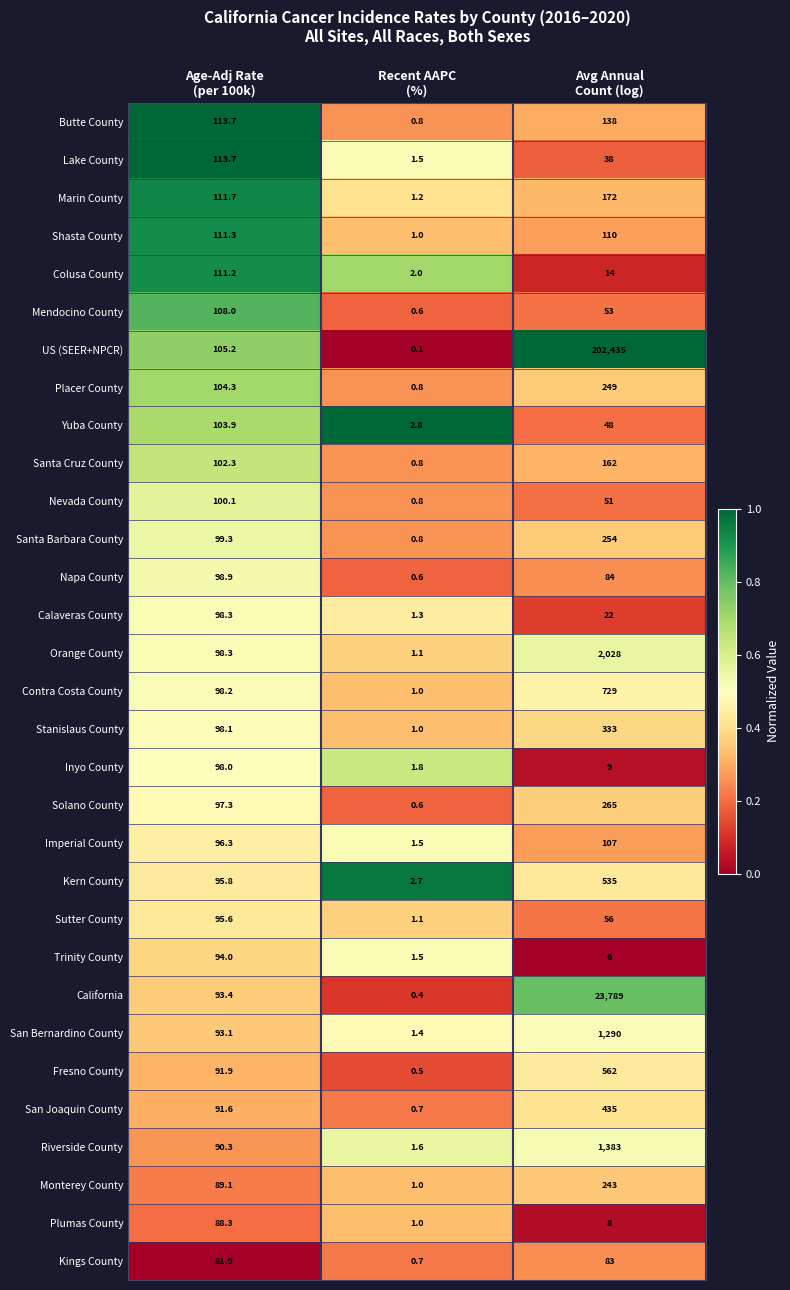

Which series has the largest total across all categories?

US (SEER+NPCR)